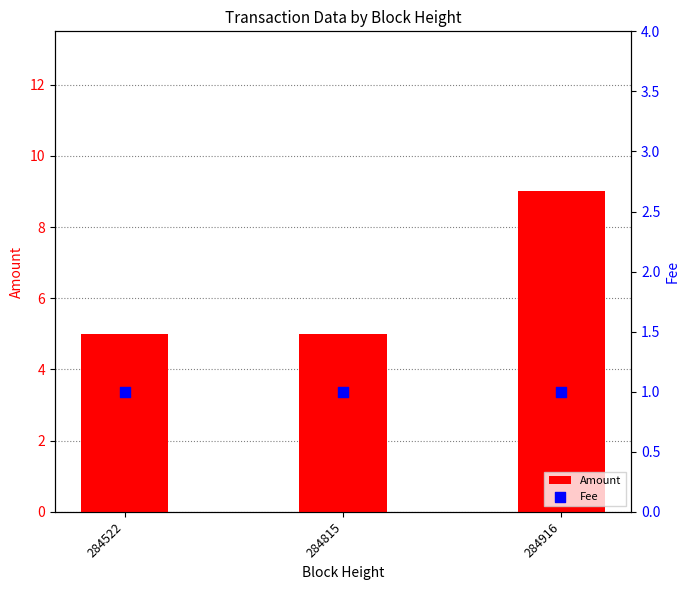

Which series has the widest spread of Y values?

Amount